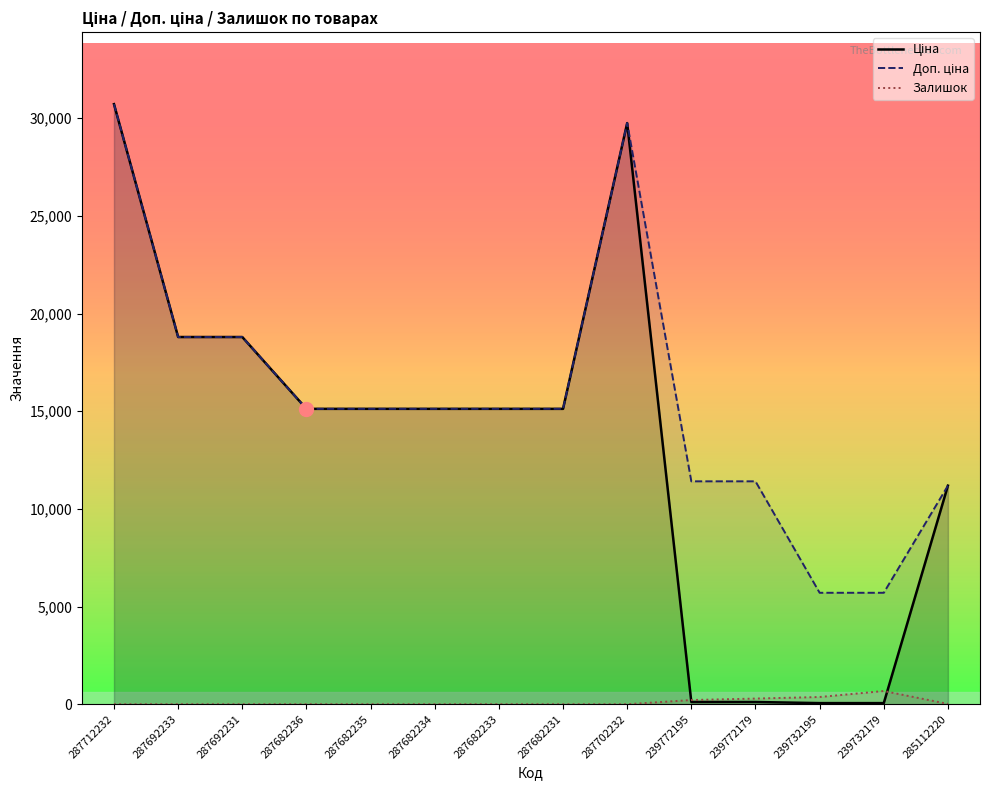

In Залишок, how many points are higher than both neighbors (excluding endpoints)?

1